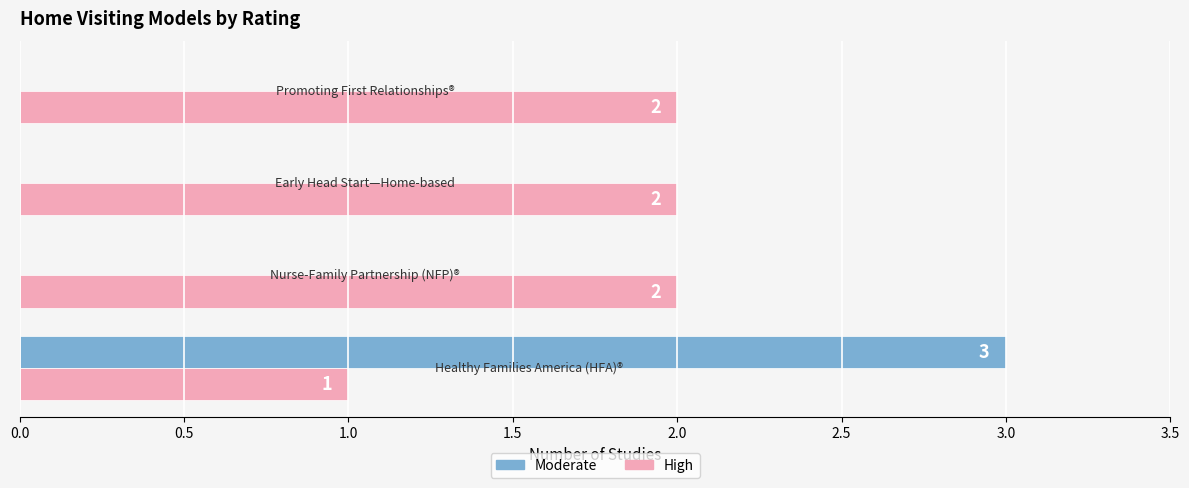

Which series has the largest total across all categories?

High